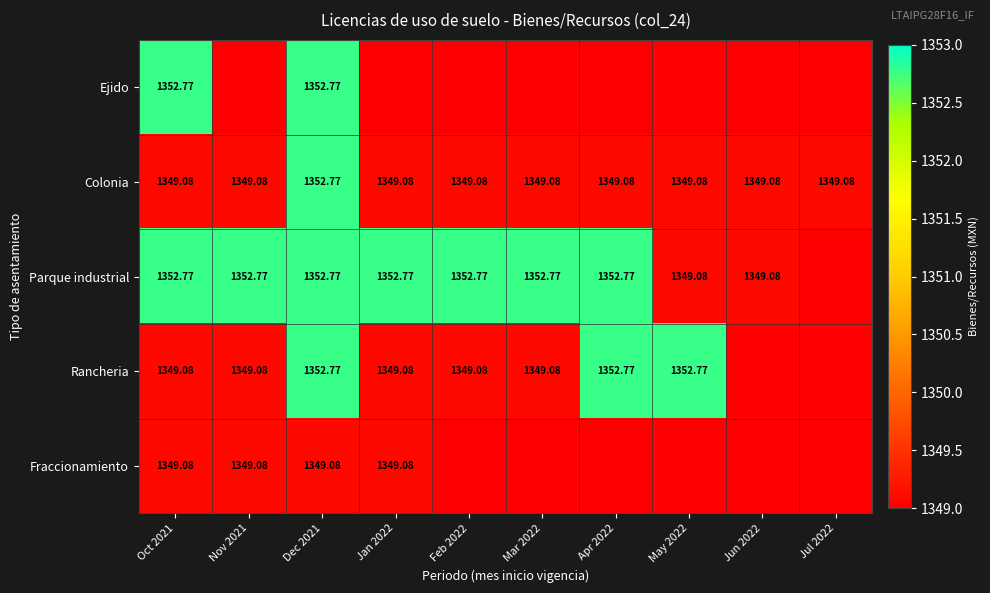

List the series in order of their peak value, lowest first.

Fraccionamiento, Ejido, Colonia, Parque industrial, Rancheria